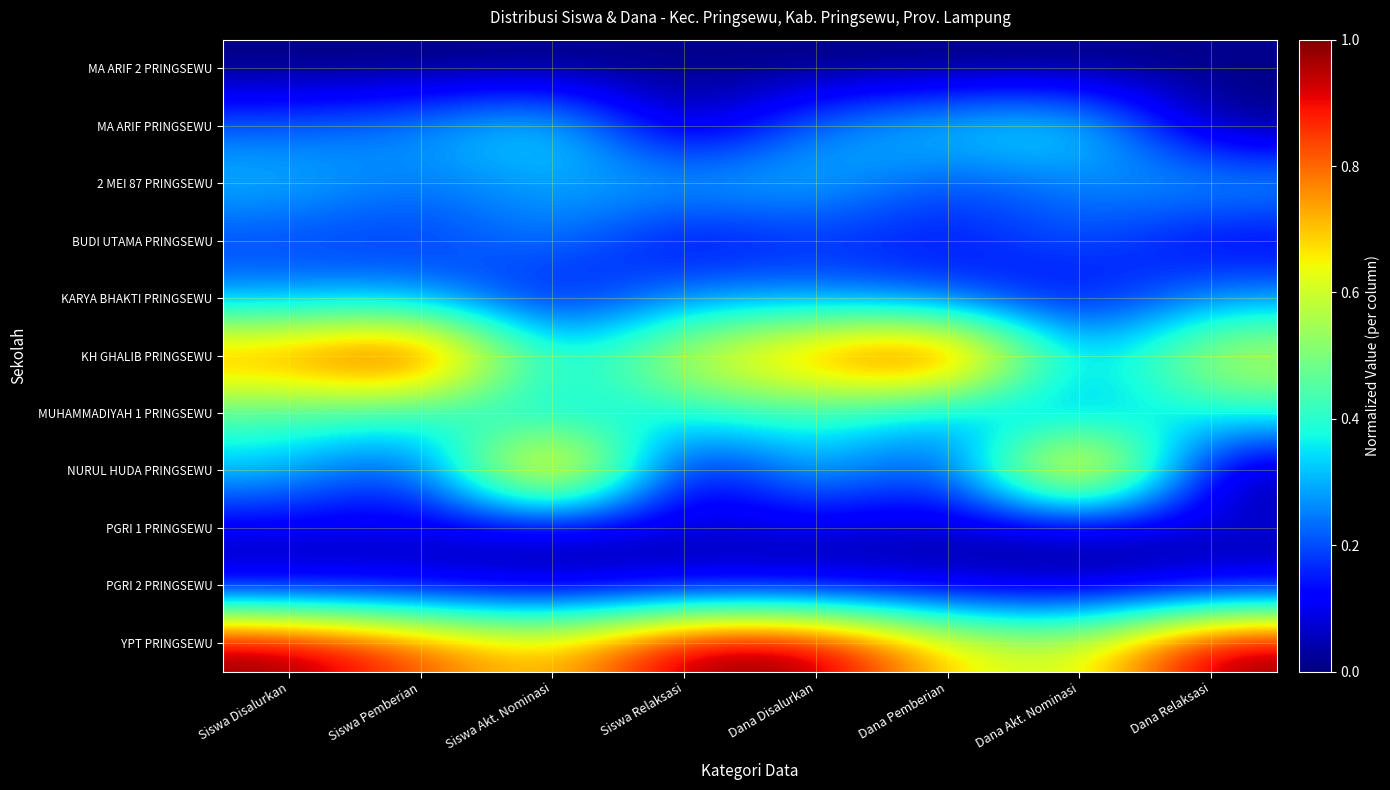

What is the total value across all series at Siswa Pemberian?

3.4